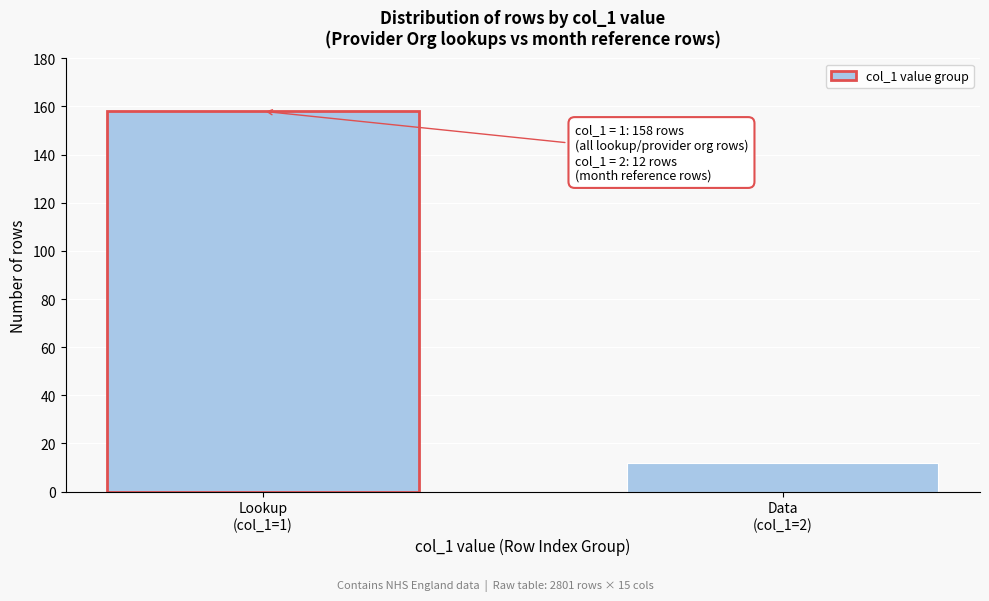

Reading left to right, extract all data points from this chart.

158	12